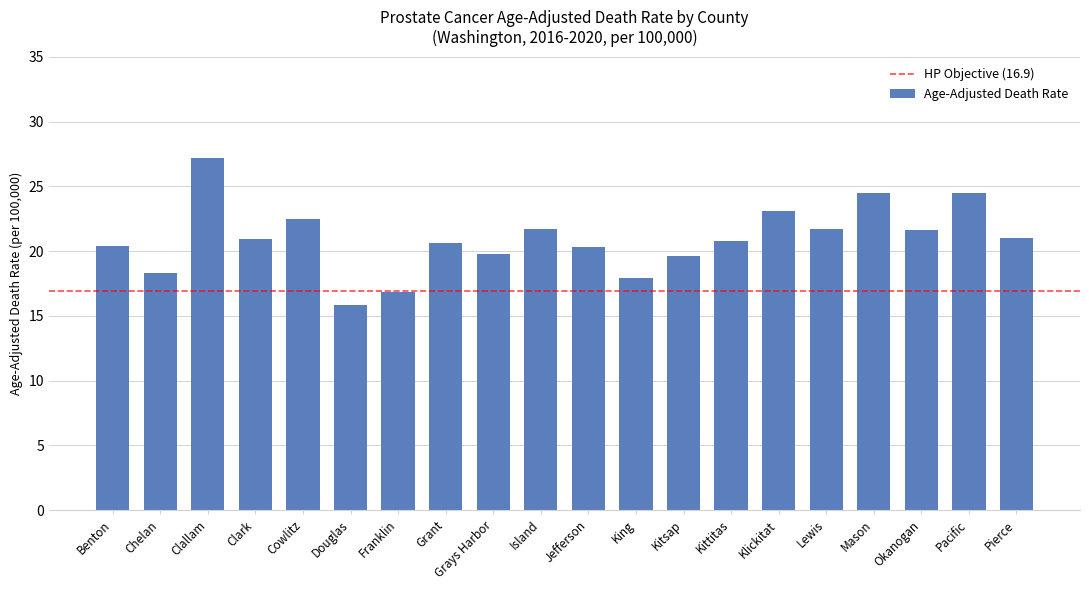

What is the difference between the maximum and minimum values?

11.4